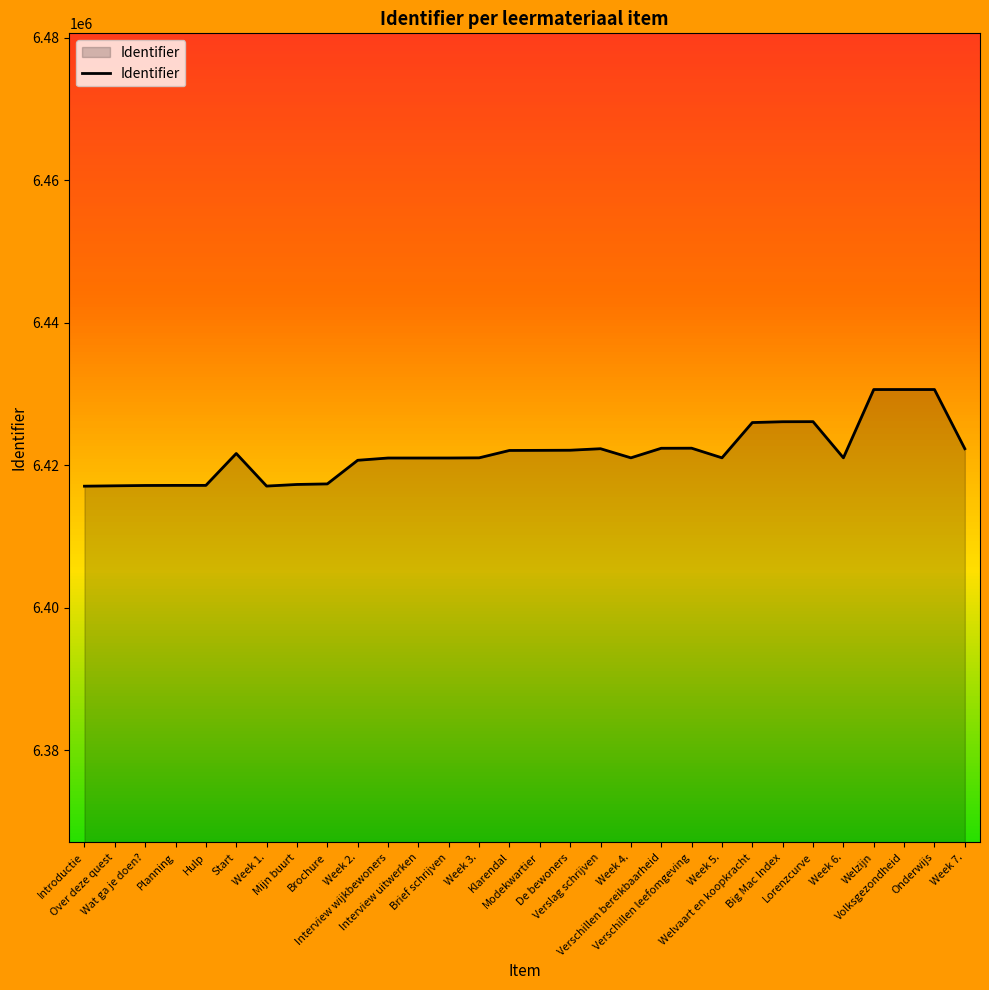

What is the difference between the values at Introductie and Onderwijs?

13568